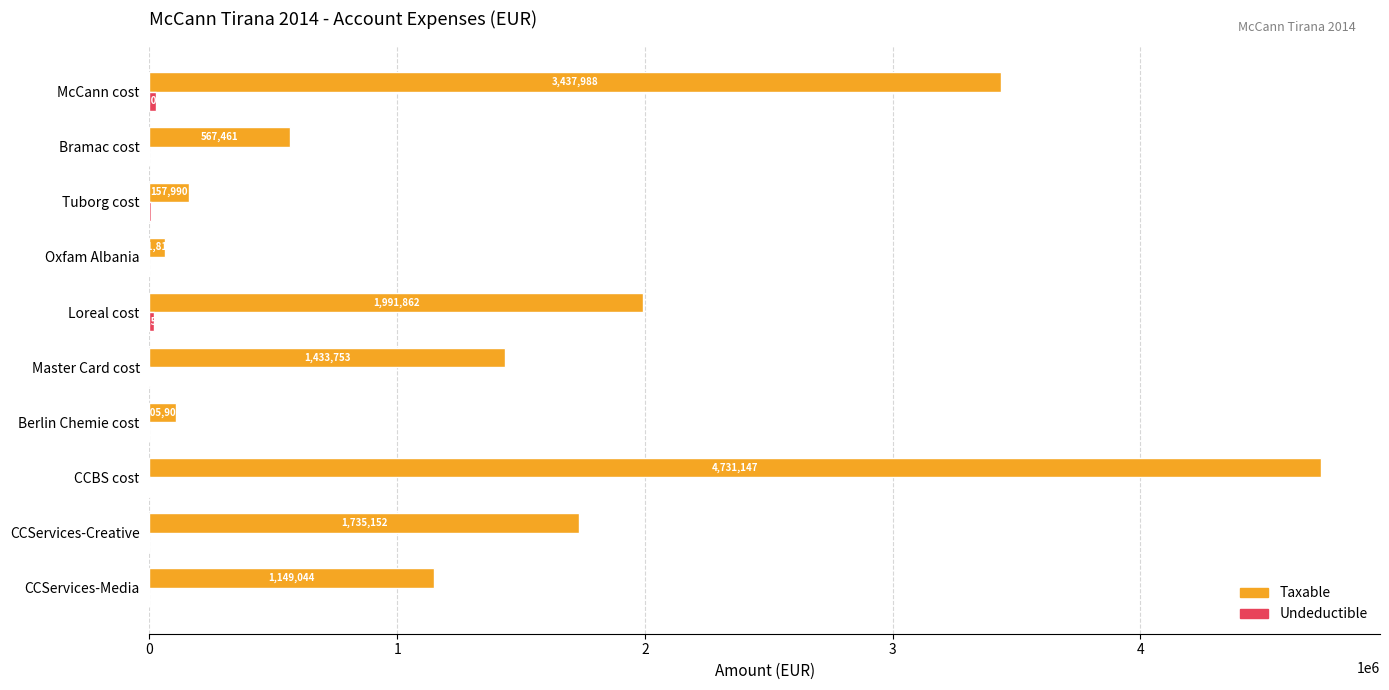

At which category does the chart reach its peak across all series?

CCBS cost